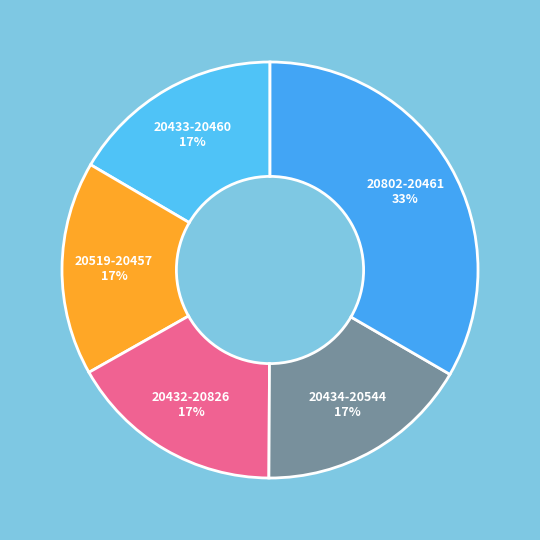

True or false: 20432-20826 17% accounts for 23% of the total.

False